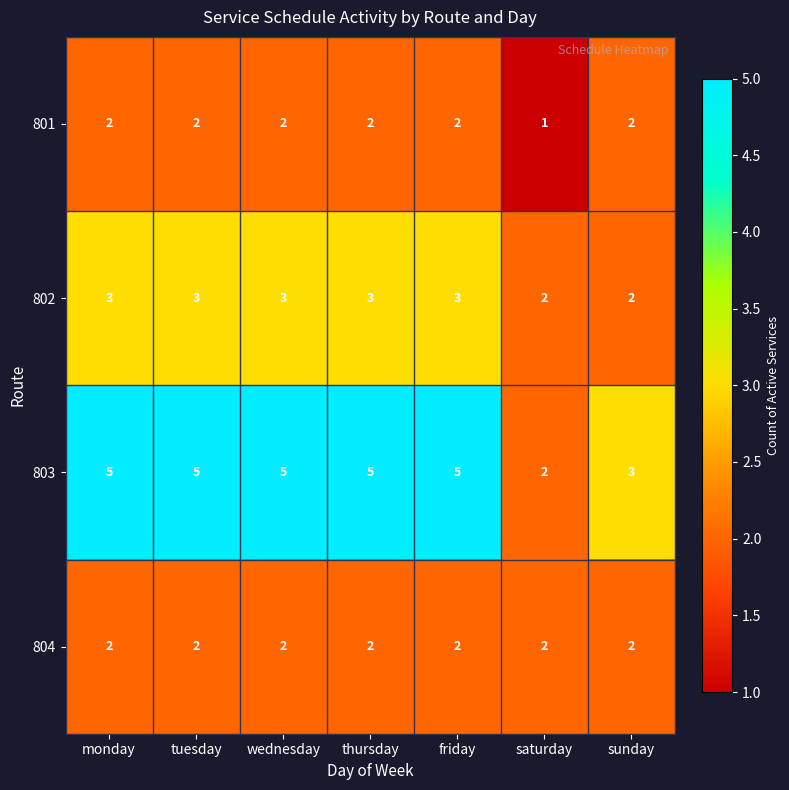

Count the number of data series in this chart.

4